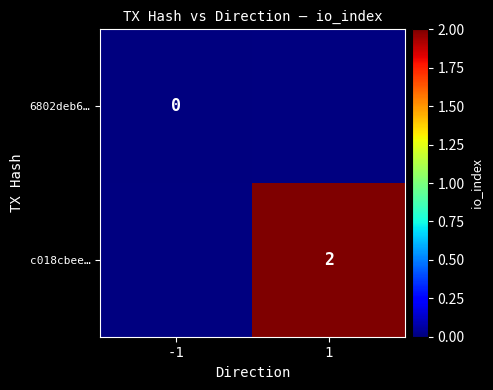

True or false: c018cbee… has a value of 3 at 1.

False